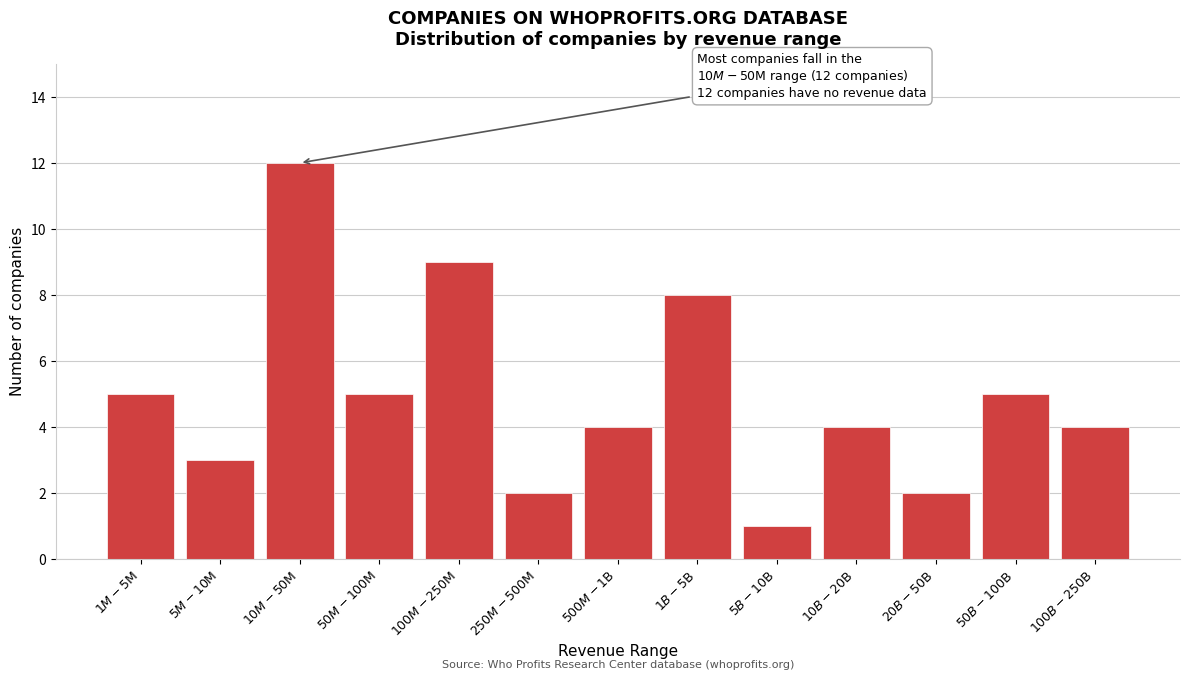

Reading left to right, list all the values displayed in this chart.

5	3	12	5	9	2	4	8	1	4	2	5	4